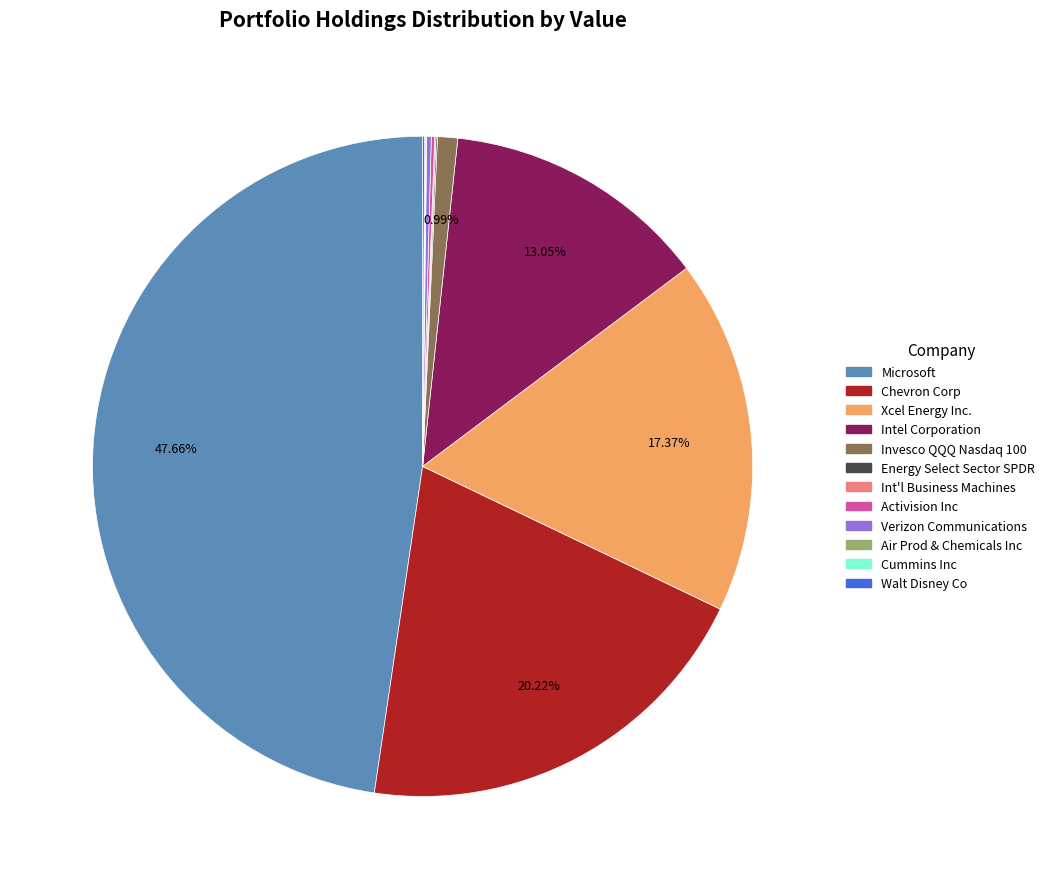

Which slice is the largest?

Microsoft